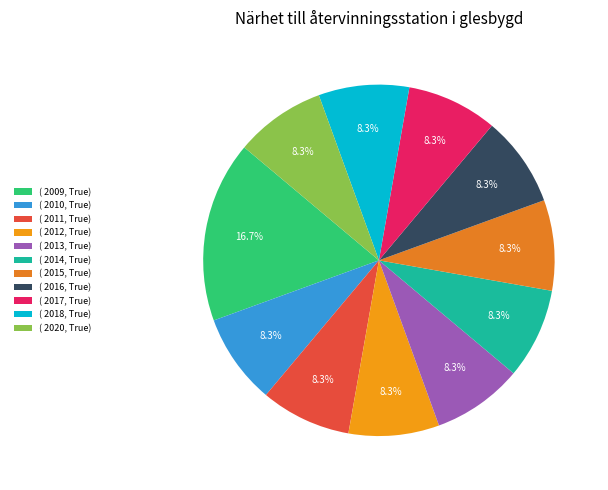

How many segments does this pie chart have?

11